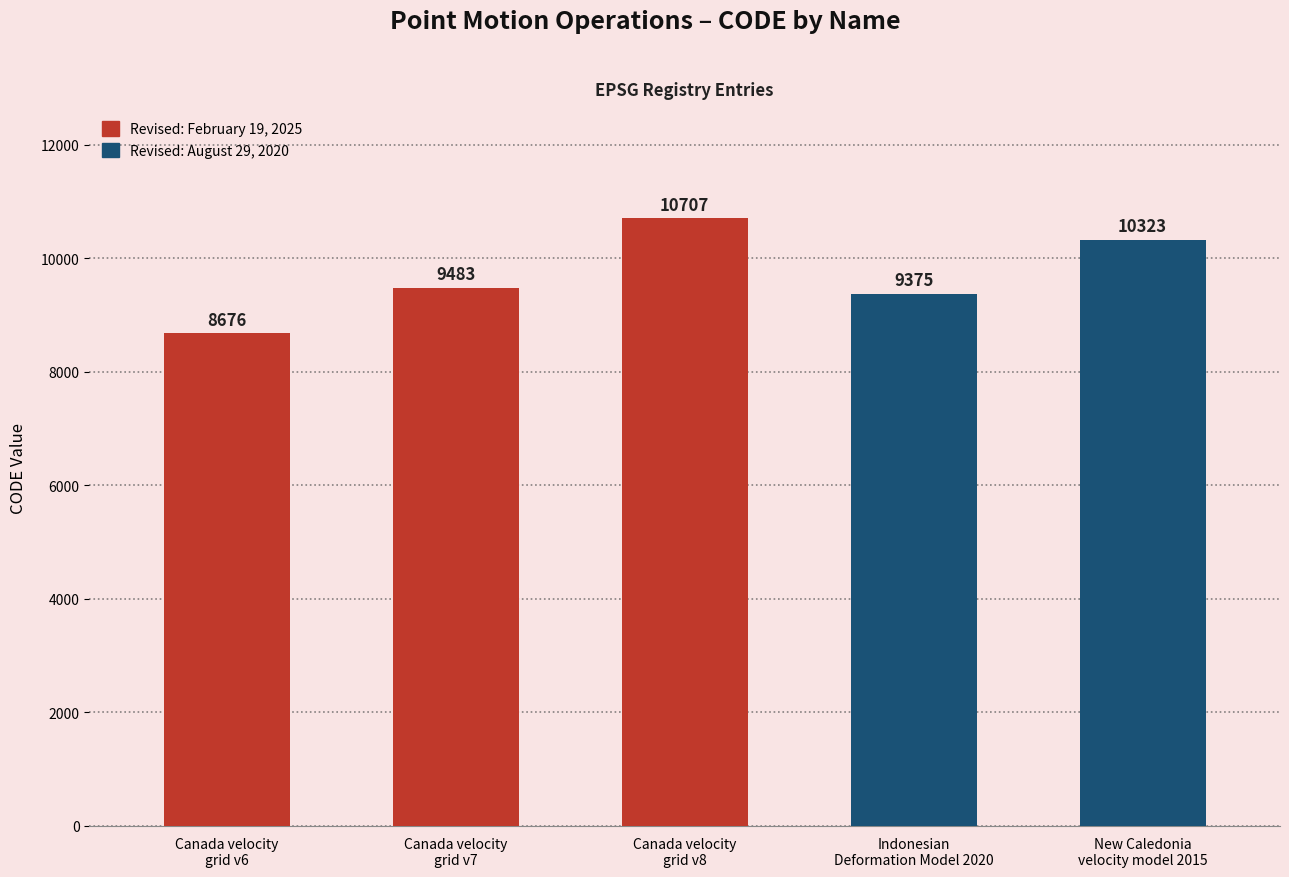

At which label is the value closest to 9691?

Canada velocity
grid v7